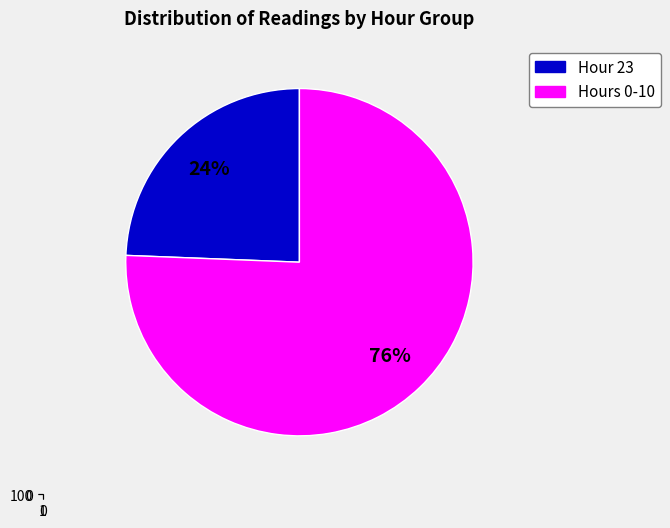

True or false: 1 accounts for 1% of the total.

False